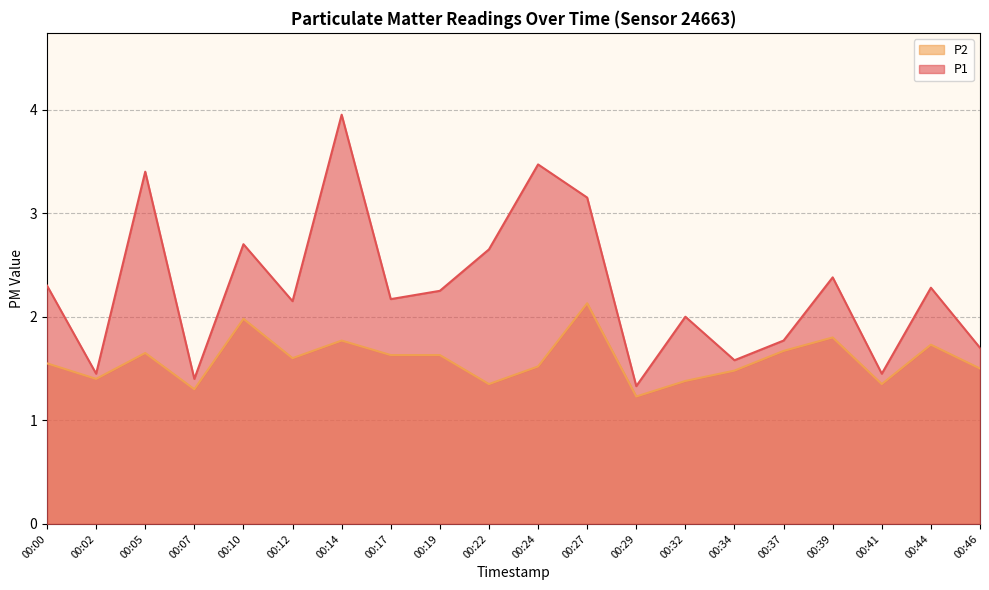

Which series changed the most between 00:07 and 00:32?

P1